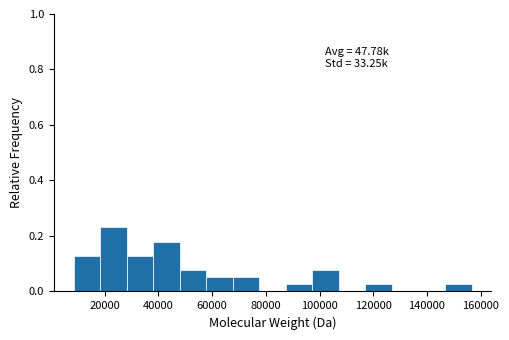

Over which range of the x-axis is the bar tallest?

18000 to 28000